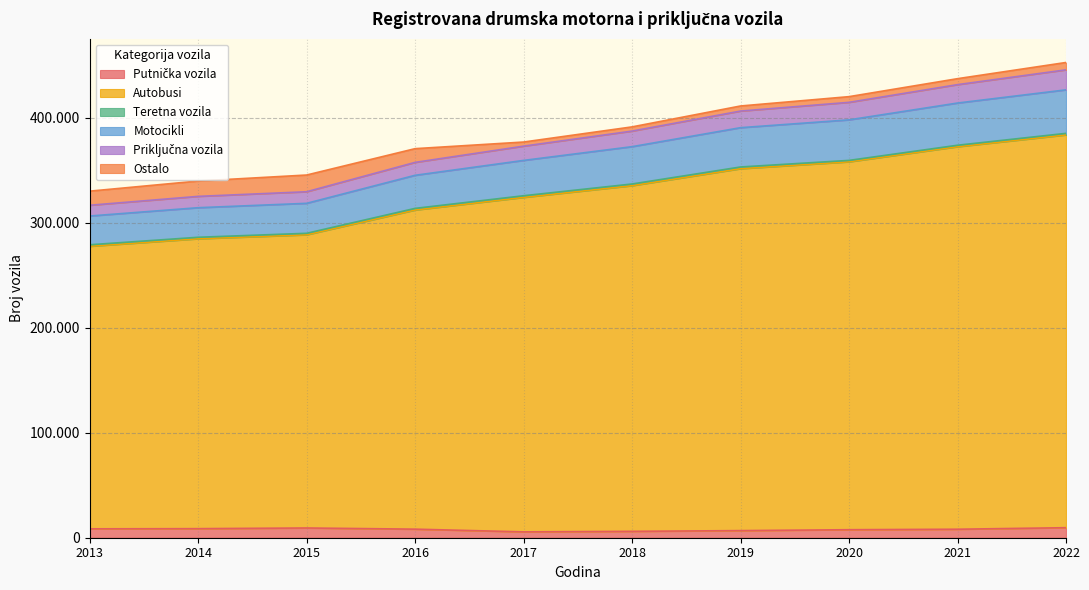

Rank the categories by Autobusi value from lowest to highest.

2013, 2014, 2015, 2016, 2017, 2018, 2019, 2020, 2021, 2022